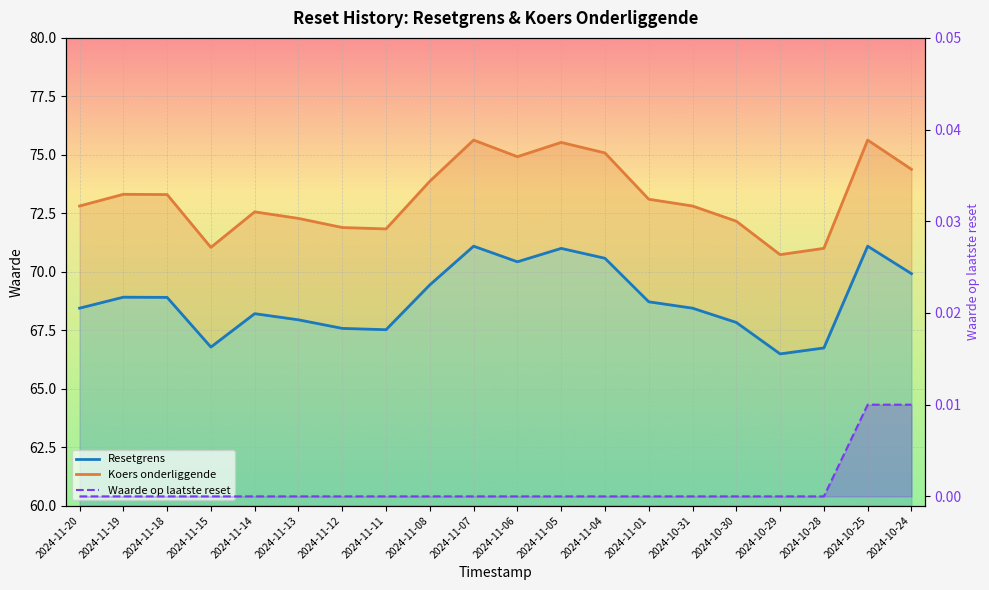

What is the label of the 8th point from the left?

2024-11-11